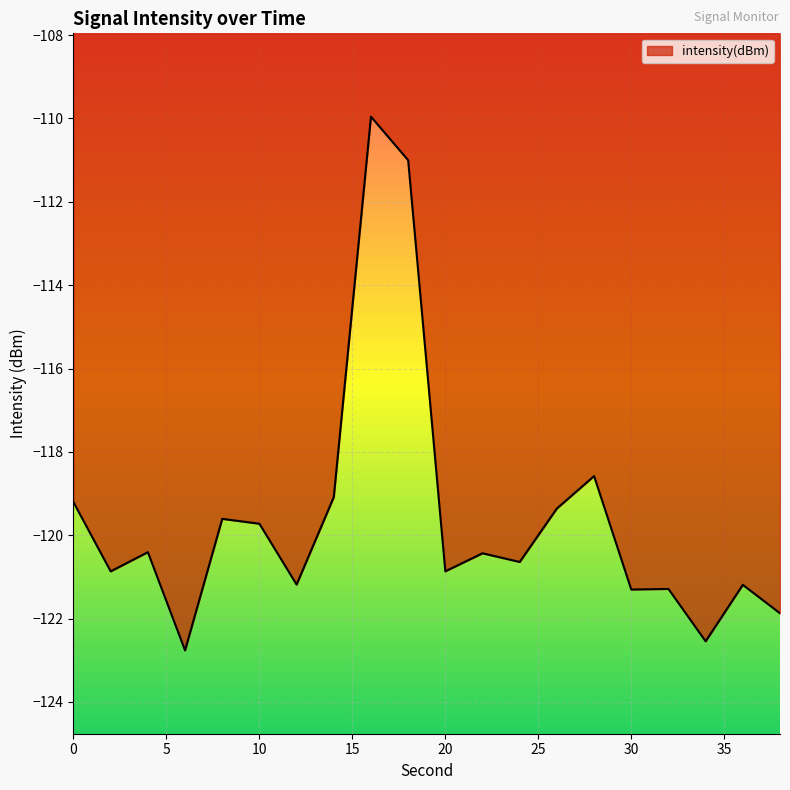

What is the difference between the maximum and minimum values?

12.8